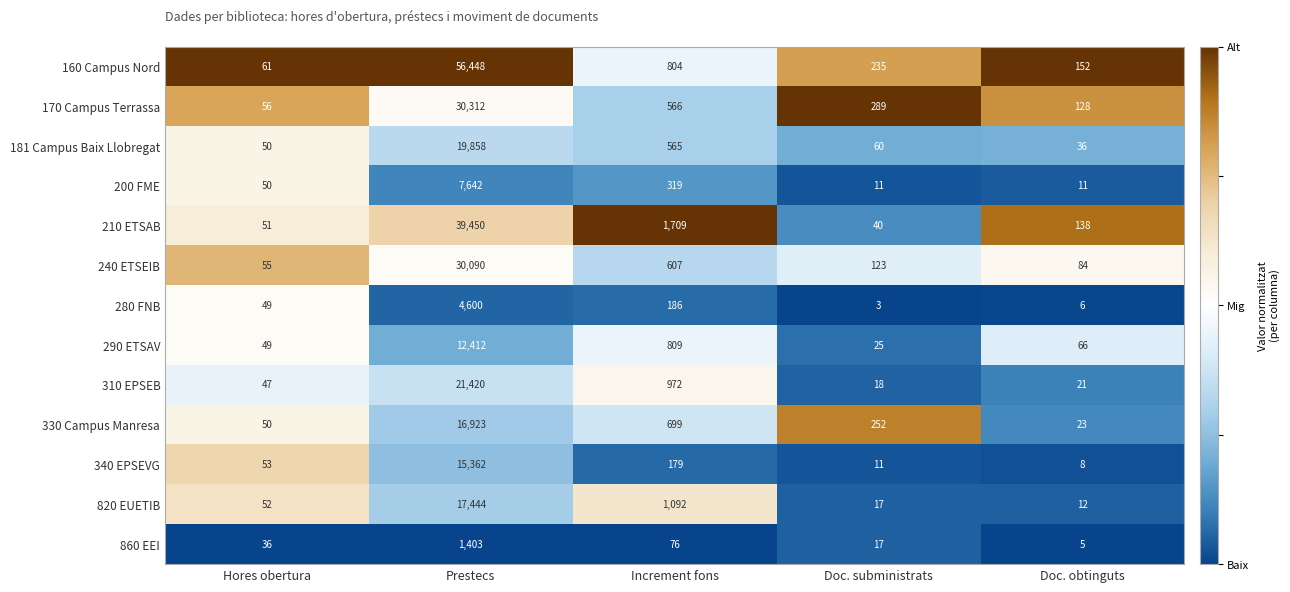

What is the minimum value for 310 EPSEB?

18